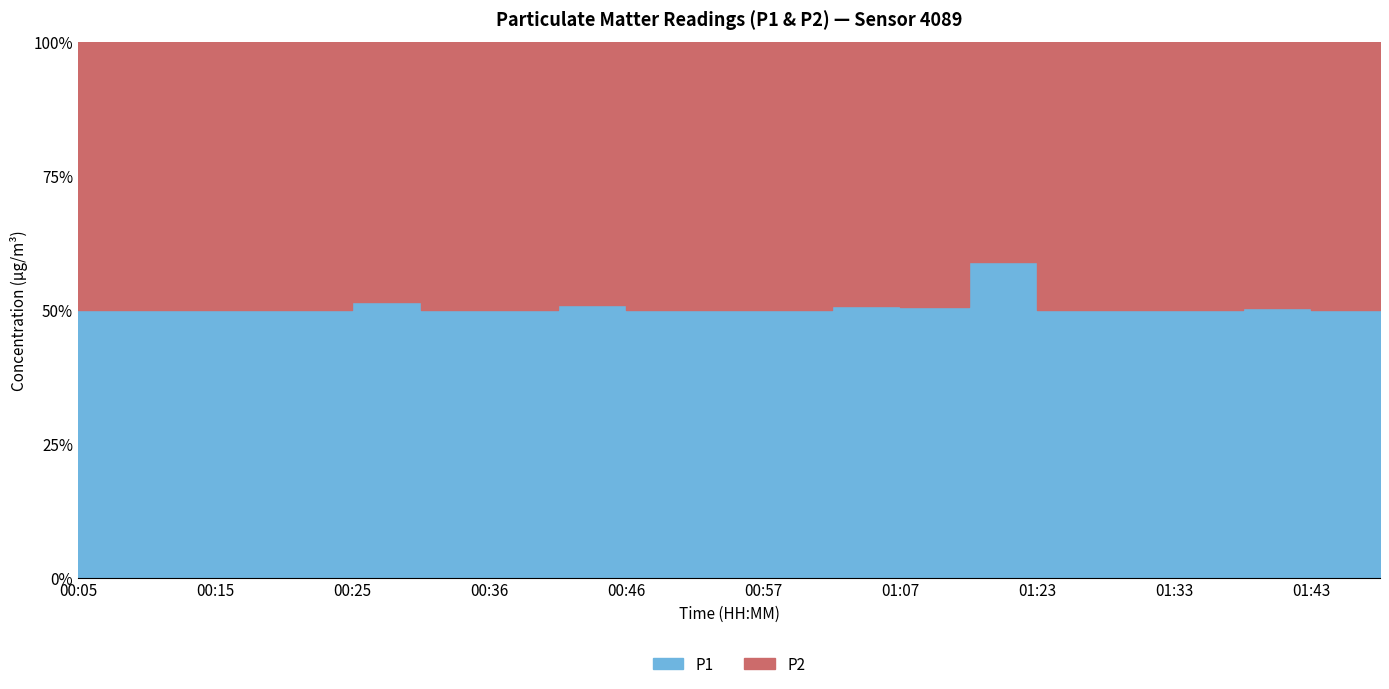

True or false: P1 and P2 intersect in this chart.

False